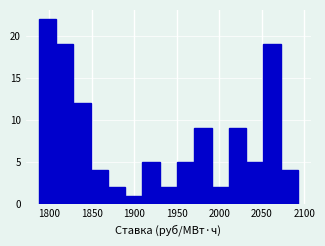

Reading left to right, transcribe this chart: for each bar, give the range it covers on the x-axis and its height. Neither the bar edges nor the heights are printed on the chart, so give them approximately, as read against the axes.

1790 to 1810: 22
1810 to 1830: 19
1830 to 1850: 12
1850 to 1870: 4
1870 to 1890: 2
1890 to 1910: 1
1910 to 1930: 5
1930 to 1950: 2
1950 to 1970: 5
1970 to 1990: 9
1990 to 2010: 2
2010 to 2030: 9
2030 to 2050: 5
2050 to 2070: 19
2070 to 2090: 4